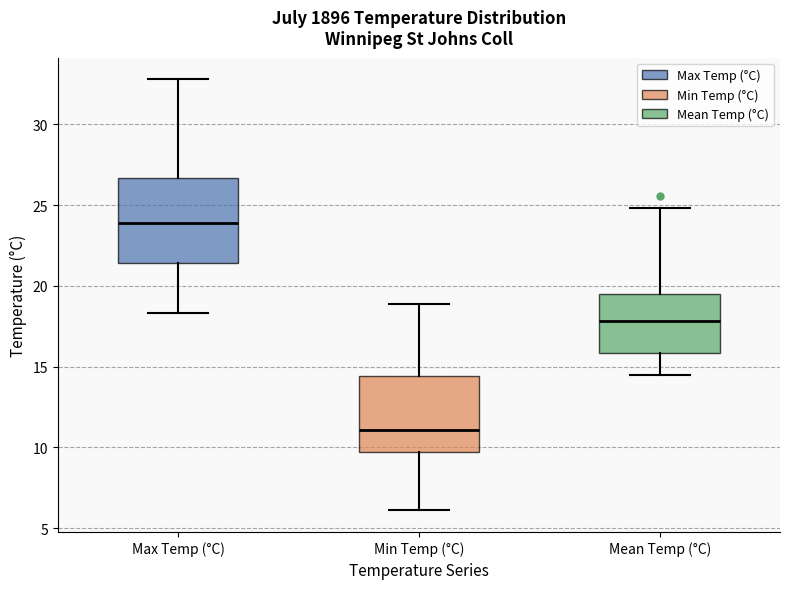

Reading left to right, read every box against the y-axis: the position of its median line, the range the box covers, and the ends of its whiskers. The values are not printed on the chart, so give them approximately, as read against the axis.

Max Temp (°C): median 24.0, box 21.5 to 26.5, whiskers 18.5 to 33.0
Min Temp (°C): median 11.0, box 9.5 to 14.5, whiskers 6.0 to 19.0
Mean Temp (°C): median 18.0, box 16.0 to 19.5, whiskers 14.5 to 25.0